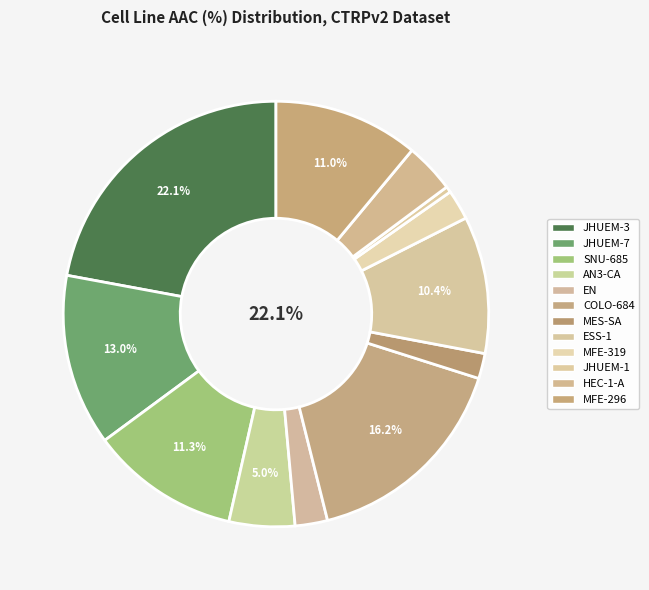

Combined, do EN and HEC-1-A account for over 50%?

No